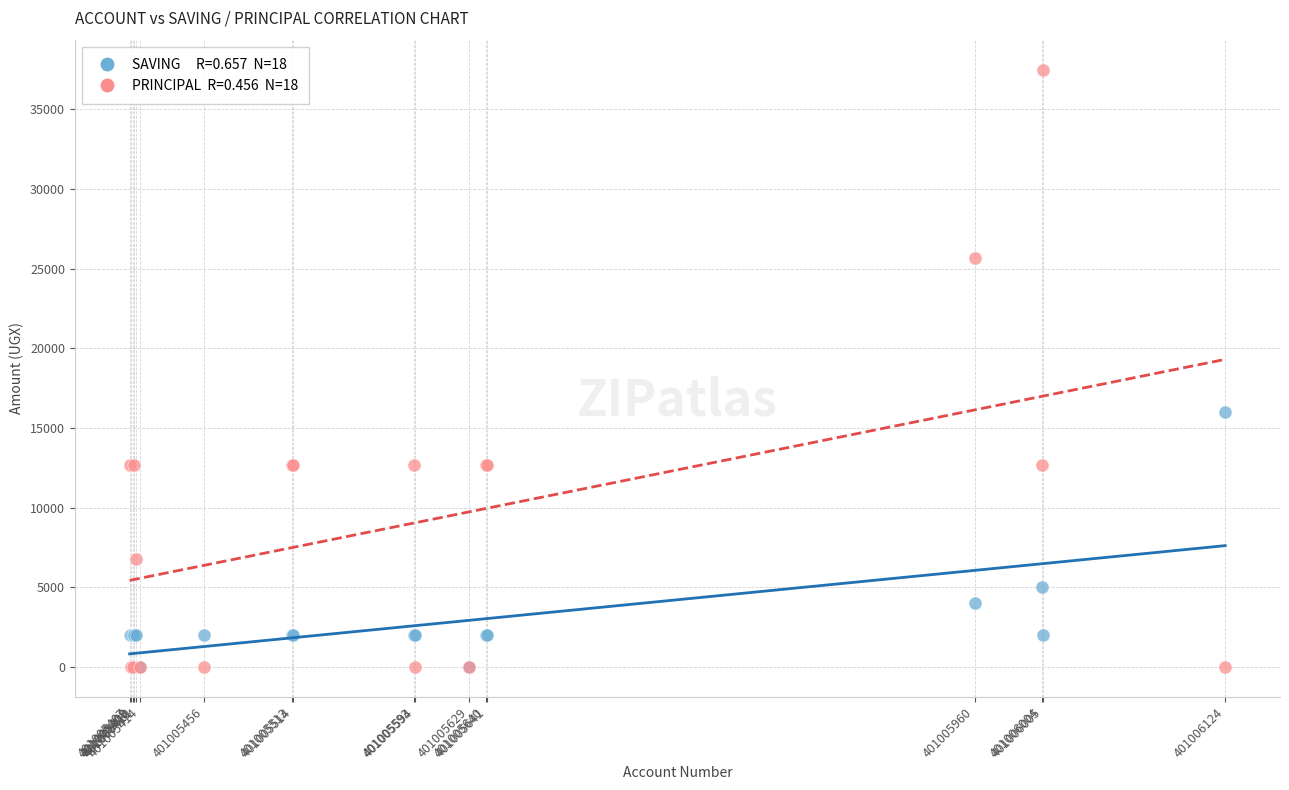

Across all series, what Y value is closest to 18750?

16000